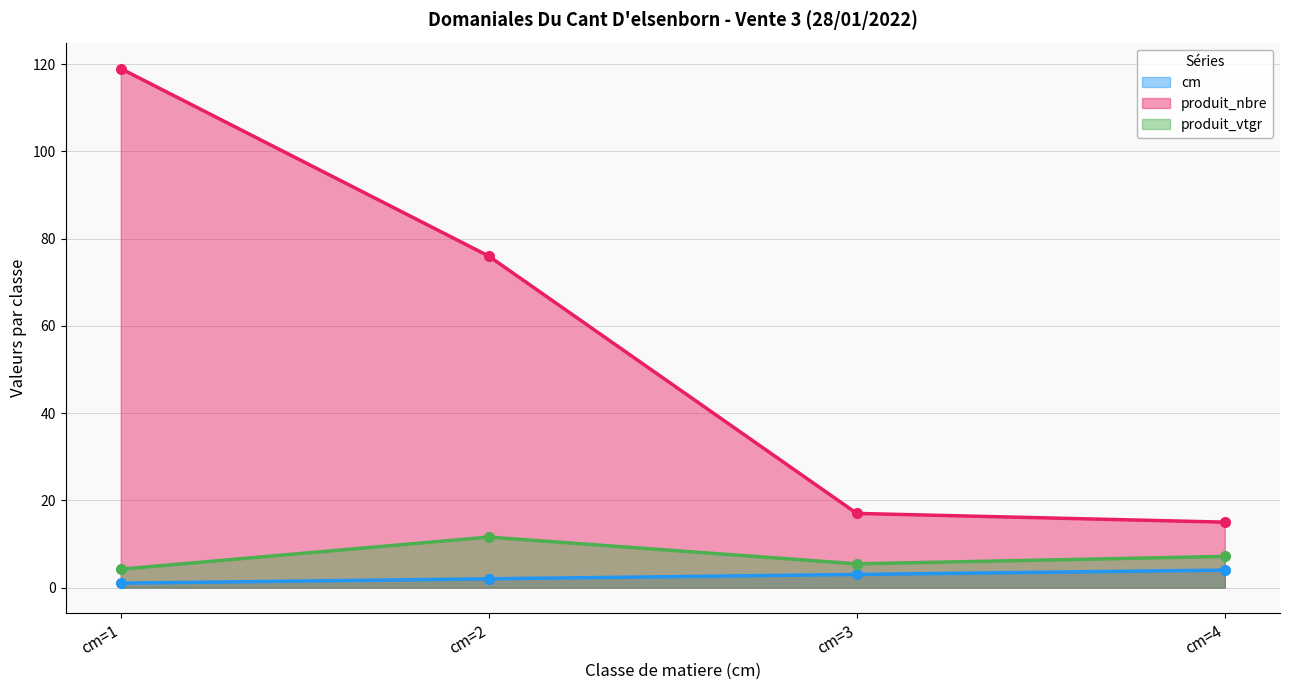

What is the lowest value of the produit_vtgr series?

4.2